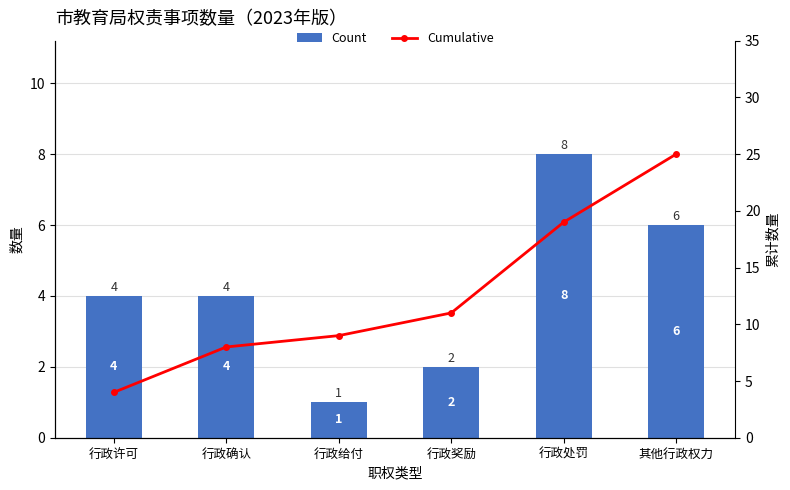

The value of Cumulative at 行政处罚 is 12. True or false?

False